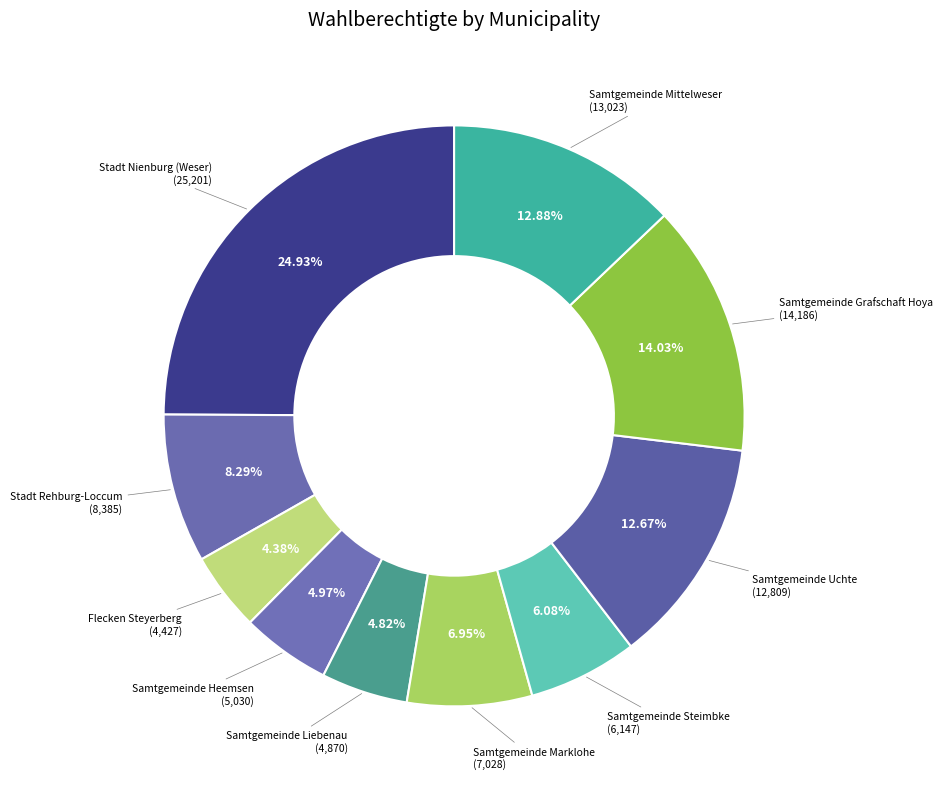

Do Samtgemeinde Grafschaft Hoya and Stadt Rehburg-Loccum together represent more than half of the pie?

No